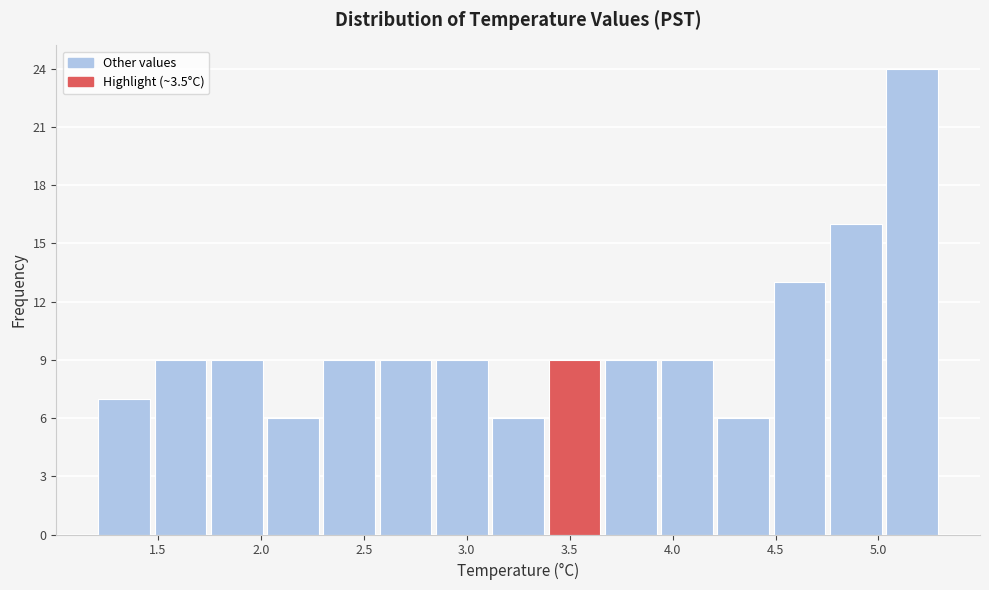

Reading left to right, transcribe this chart: for each bar, give the range it covers on the x-axis and its height. Neither the bar edges nor the heights are printed on the chart, so give them approximately, as read against the axes.

1.20 to 1.45: 7
1.45 to 1.75: 9
1.75 to 2.00: 9
2.00 to 2.30: 6
2.30 to 2.55: 9
2.55 to 2.85: 9
2.85 to 3.10: 9
3.10 to 3.40: 6
3.40 to 3.65: 9
3.65 to 3.95: 9
3.95 to 4.20: 9
4.20 to 4.50: 6
4.50 to 4.75: 13
4.75 to 5.05: 16
5.05 to 5.30: 24